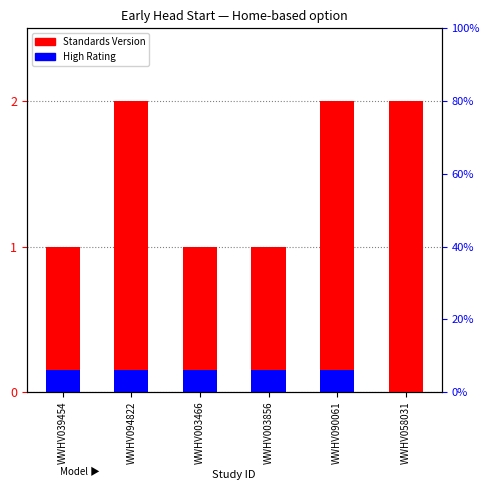

The chart shows a value of 2 at WWHV058031. True or false?

True